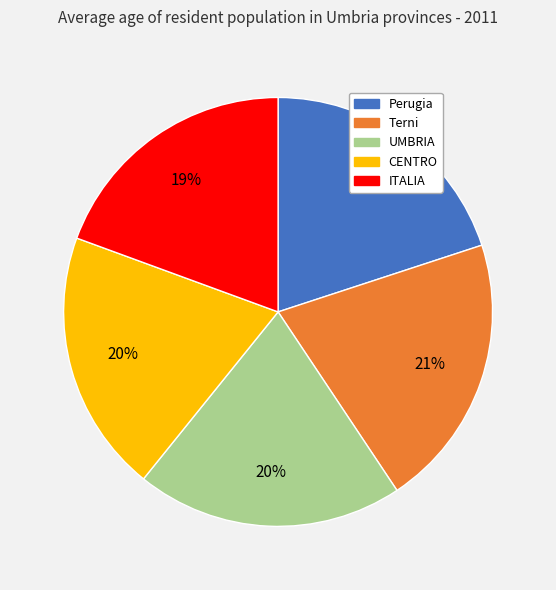

Count the number of slices in the pie.

5